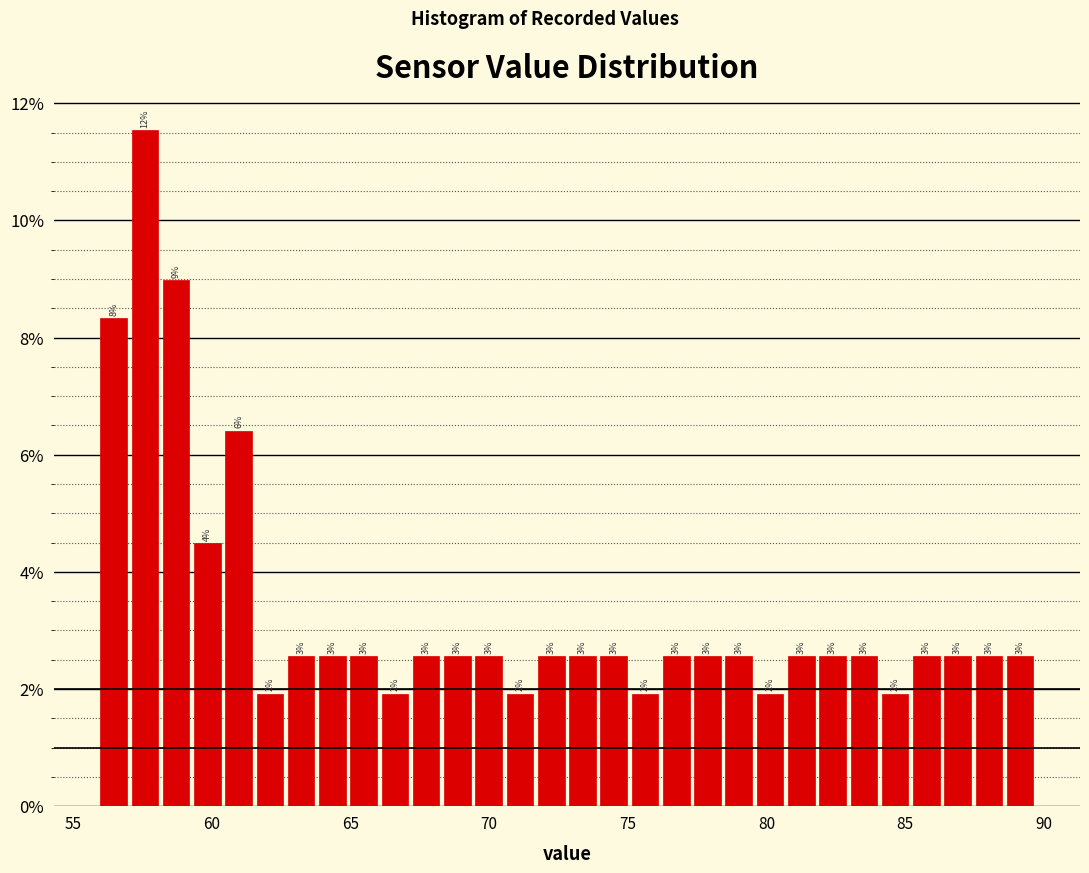

Read against the x-axis, roughly where is the centre of the tallest bar?

57.5